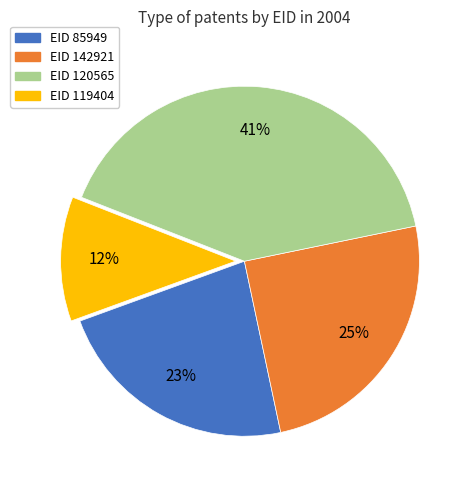

To the nearest percent, what is the average slice percentage?

25%